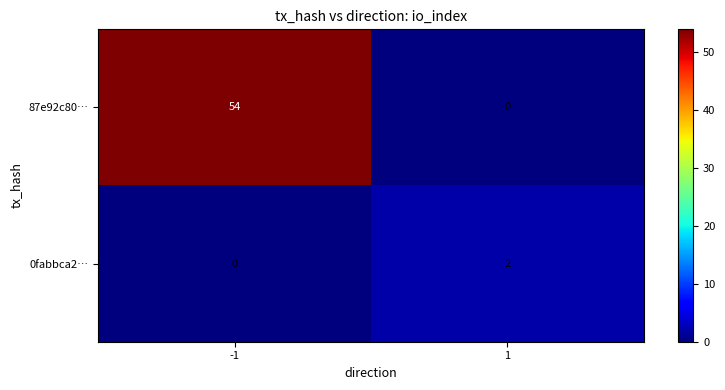

Is it true that 0fabbca2… equals 0 at -1?

True